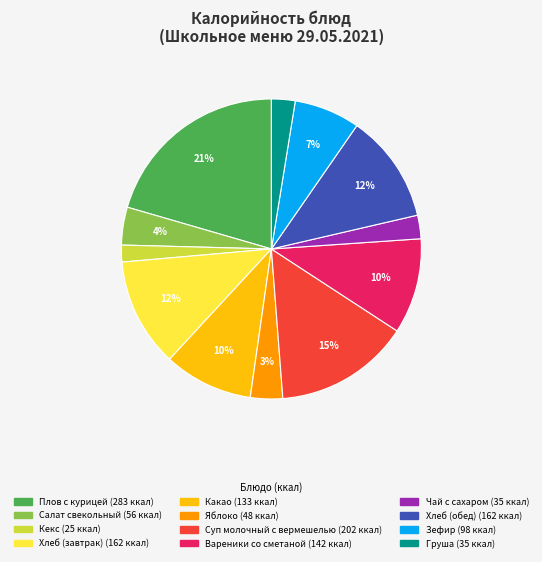

To the nearest percent, what portion does Чай с сахаром represent?

3%